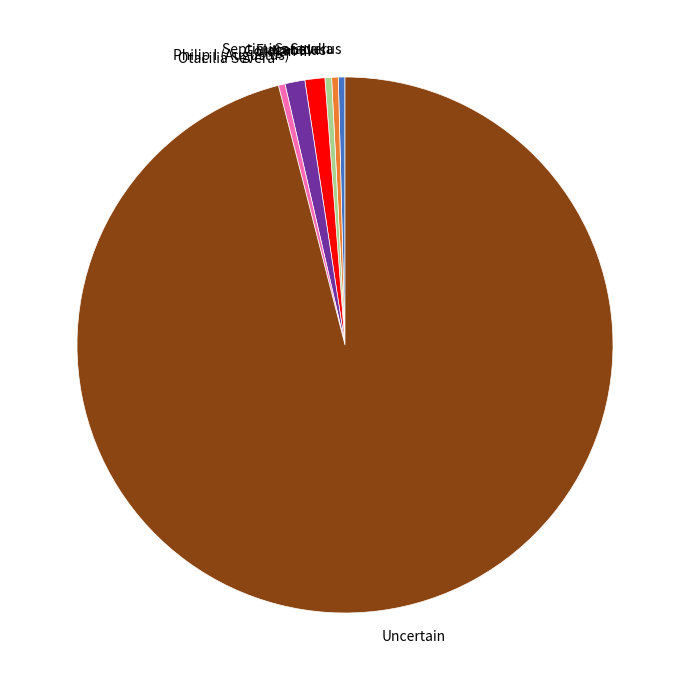

How many segments does this pie chart have?

7